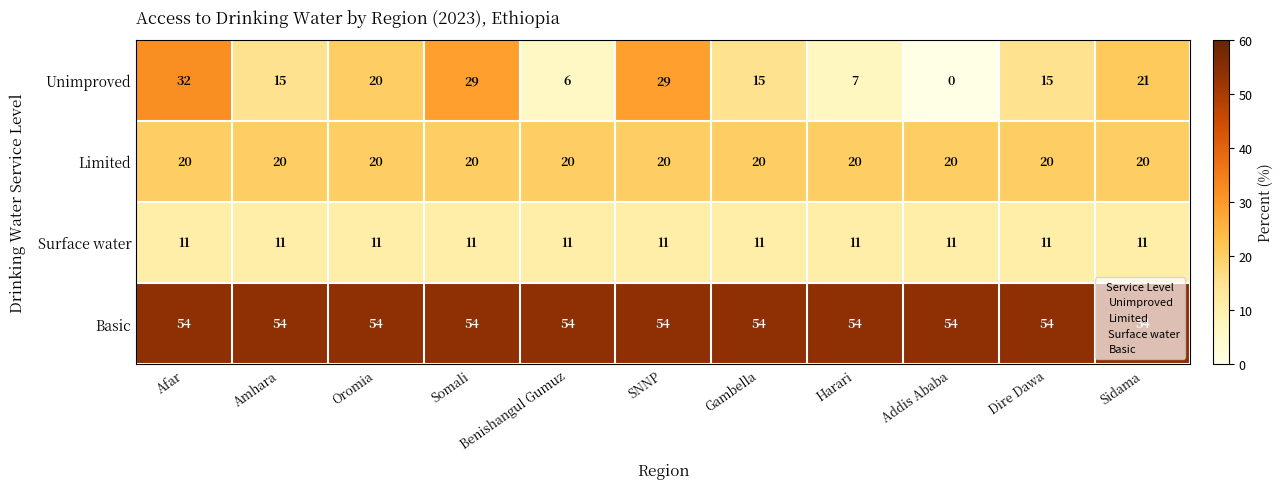

What is the greatest value displayed?

54